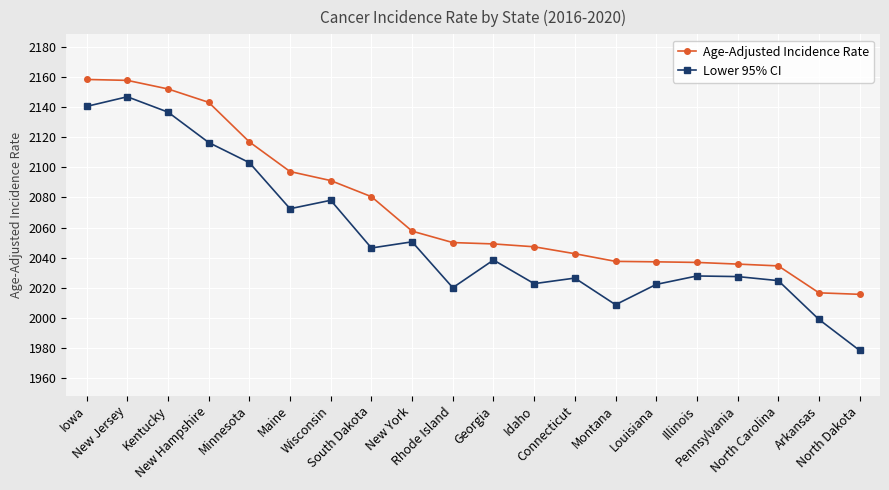

What is the difference between the maximum and minimum values in the Lower 95% CI series?

168.6